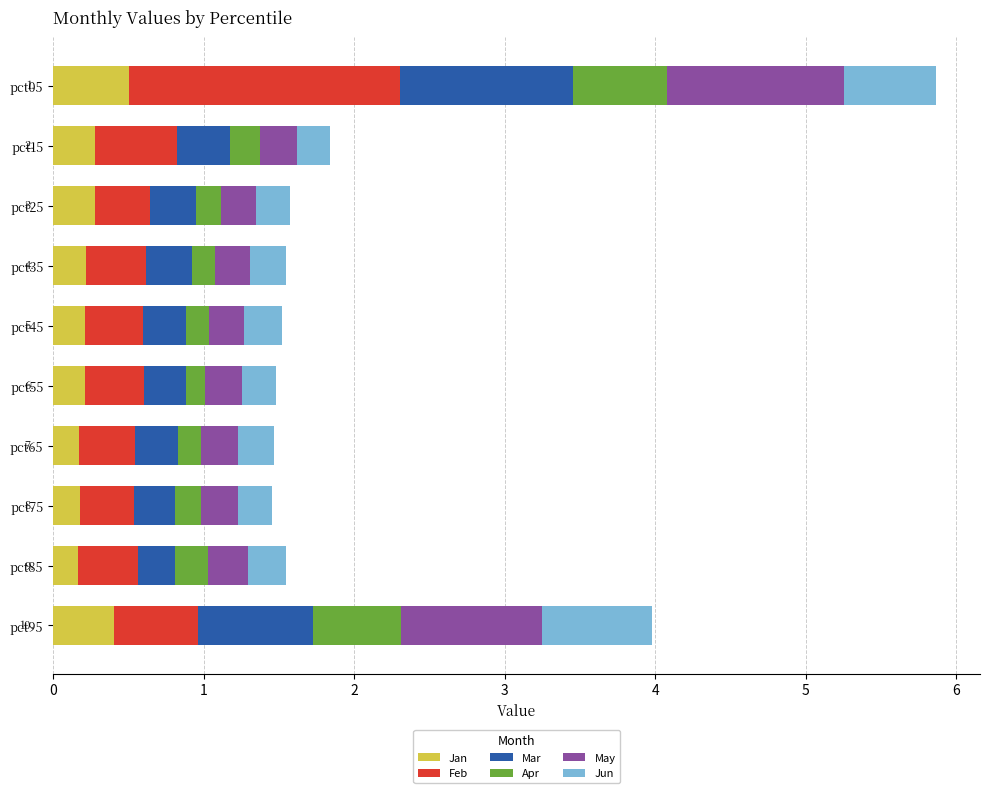

At which category is the sum across all series the highest?

pct05